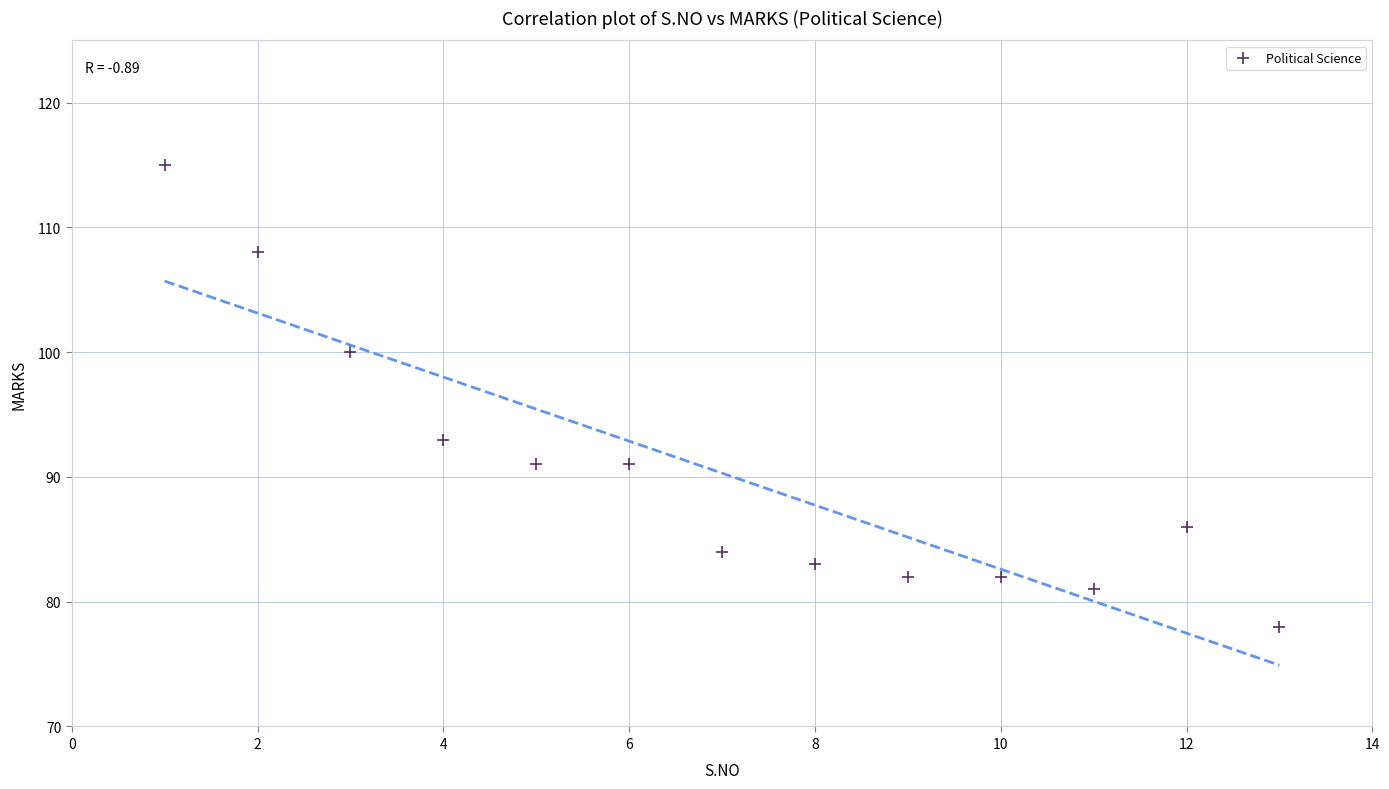

What is the range of X values (max minus min)?

12